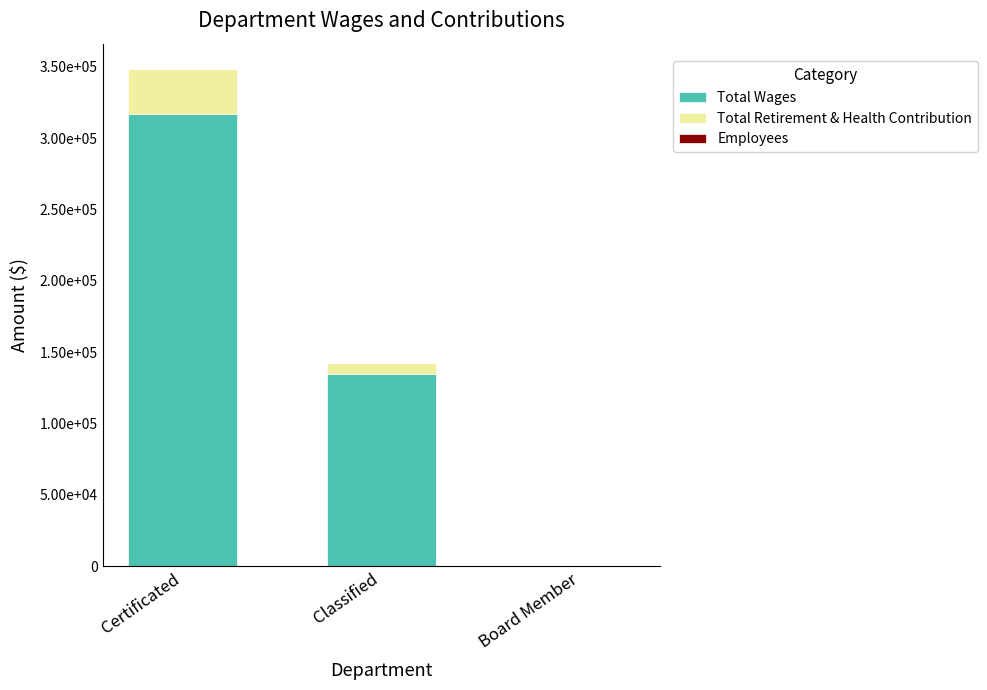

Are the bars grouped side by side (vs. stacked)?

No